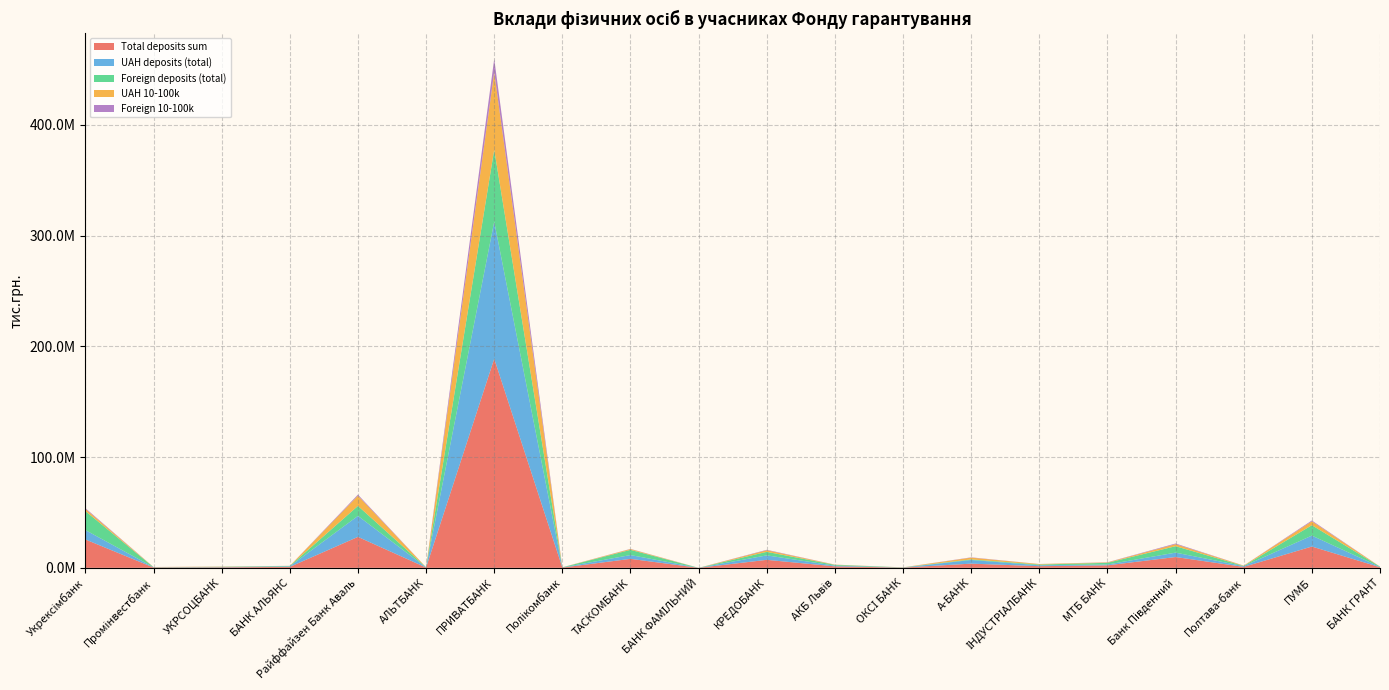

Reading left to right, extract all data points from this chart.

Total deposits sum: 25618567.7	298590.1	457949.6	866800.6	27953220.7	268168.9	188834151.1	230638.1	8111279.3	8651.8	7220081.4	1334306.9	210024.4	3804540.7	1486201.5	2264420.8	9764891.6	856294.8	19248440.0	552757.8
UAH deposits (total): 8480283.6	222815.5	178576.6	498951.0	18954782.5	164777.7	123787141.6	113979.6	3435787.3	2703.8	4034749.8	630622.2	60088.5	3290410.8	817638.2	732502.6	3979650.0	664755.3	9873578.3	242999.1
Foreign deposits (total): 17138284.2	75774.6	279373.0	367849.6	8998438.2	103391.2	65047009.6	116658.6	4675492.0	5948.0	3185331.7	703684.7	149935.8	514129.9	668563.3	1531918.2	5785241.6	191539.4	9374861.7	309758.7
UAH 10-100k: 1942436.5	138668.1	172950.8	58504.1	9266930.0	14767.1	69983997.1	52599.9	722384.9	1400.9	1456436.3	192531.3	12988.5	1618763.6	447486.1	370584.2	1840201.6	311699.8	3547044.3	38820.2
Foreign 10-100k: 712248.7	21718.6	64251.6	27699.5	937509.0	3580.1	11911448.4	8118.7	191127.9	42.2	389393.3	64221.2	3188.4	261134.9	54098.4	149150.5	610549.7	26713.6	720216.0	3021.6